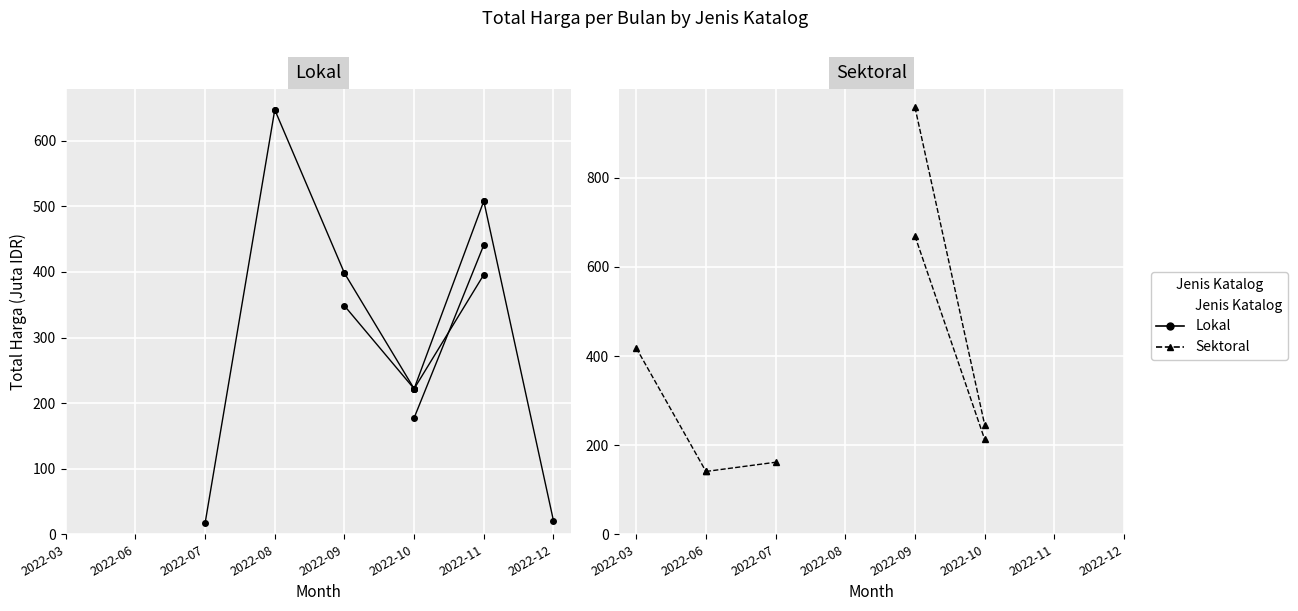

Read the value at 2022-06.

141.0